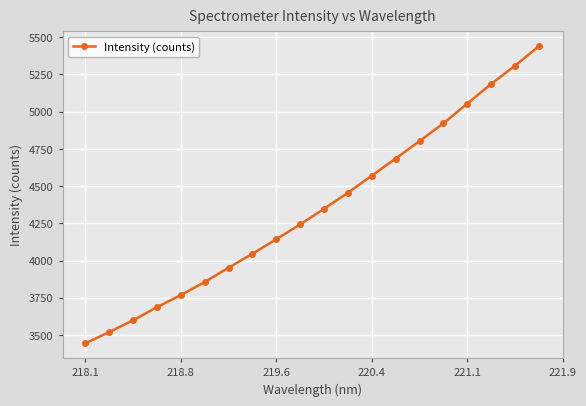

Is this an area chart (filled region under the line)?

No